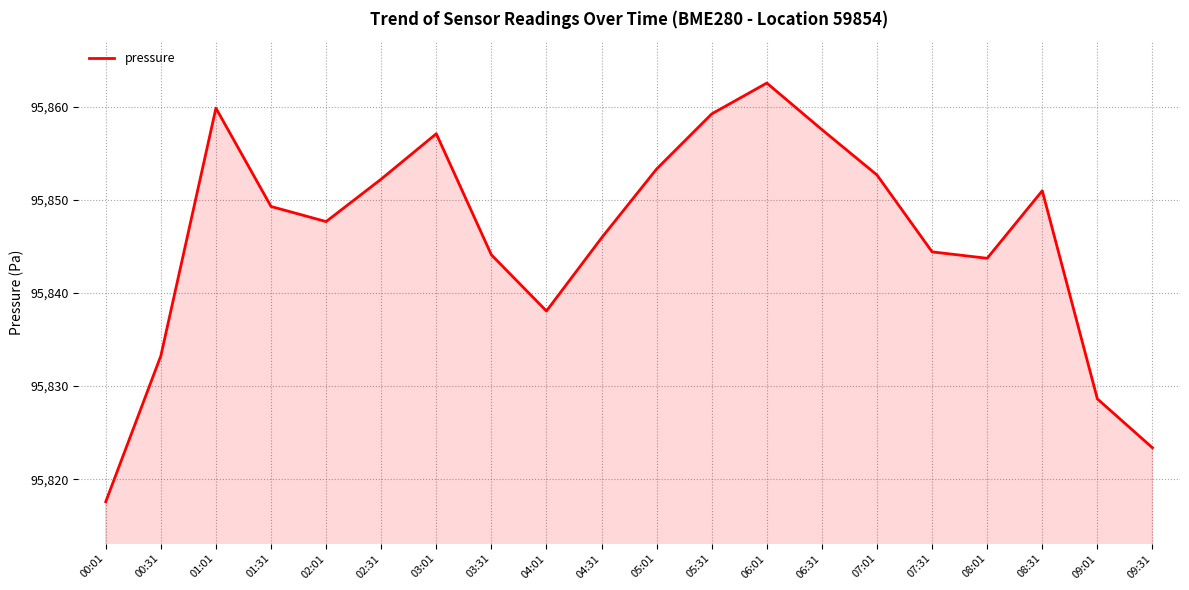

True or false: the data shows 95857.5 at 06:31.

True